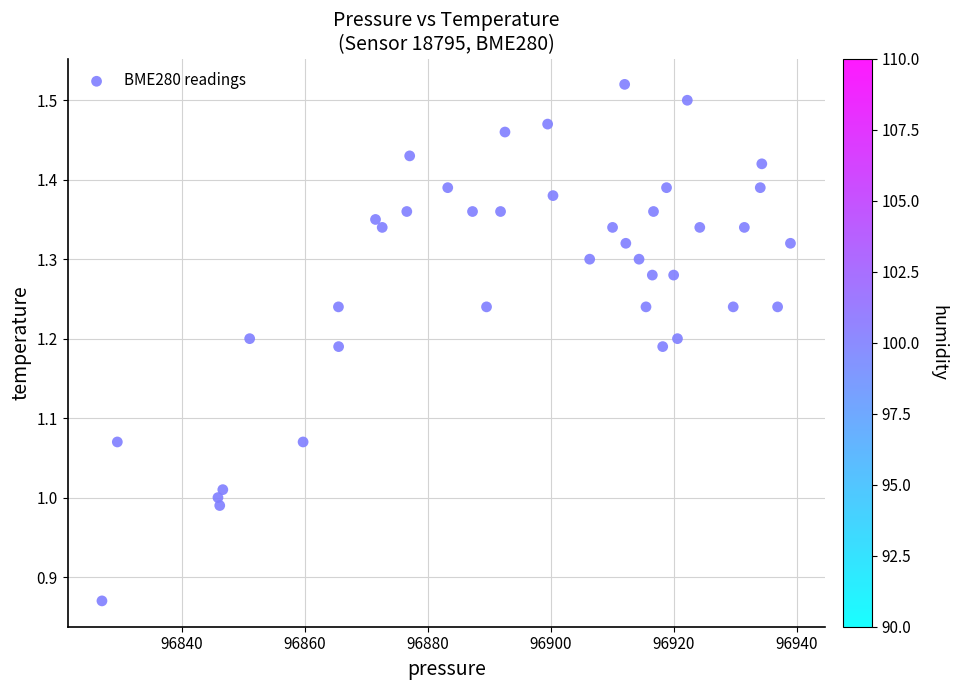

What is the range of X values (max minus min)?

112.0